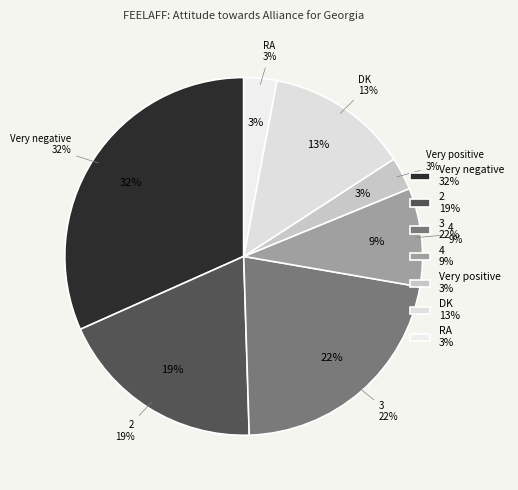

To the nearest percent, what is the average slice percentage?

14%